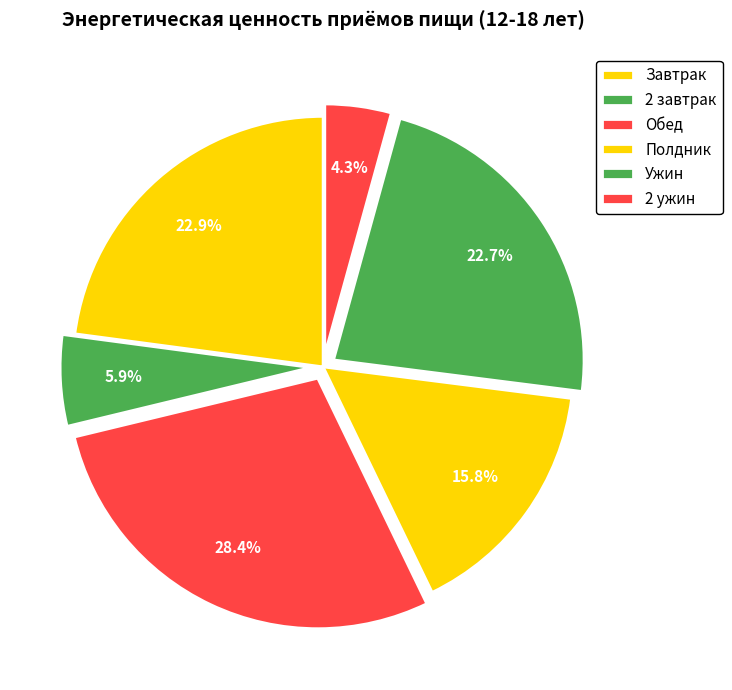

Does any single category account for the majority?

No